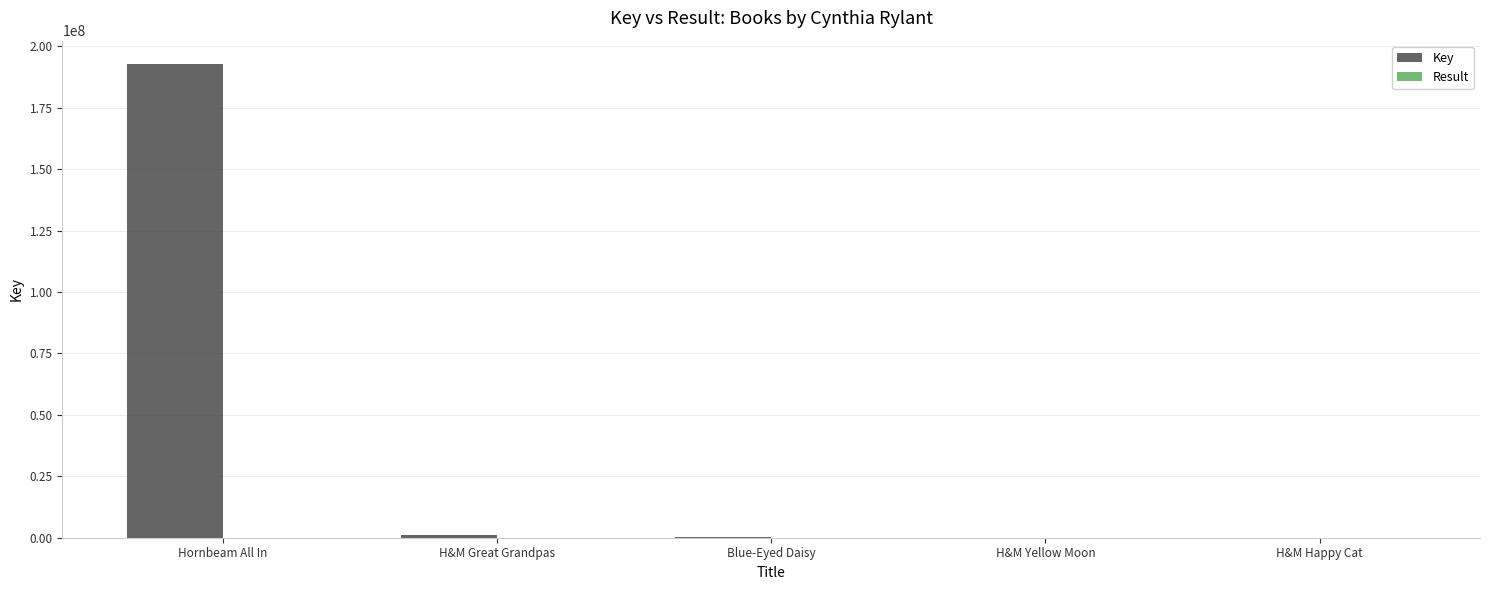

Which series changed the most between Hornbeam All In and H&M Yellow Moon?

Key